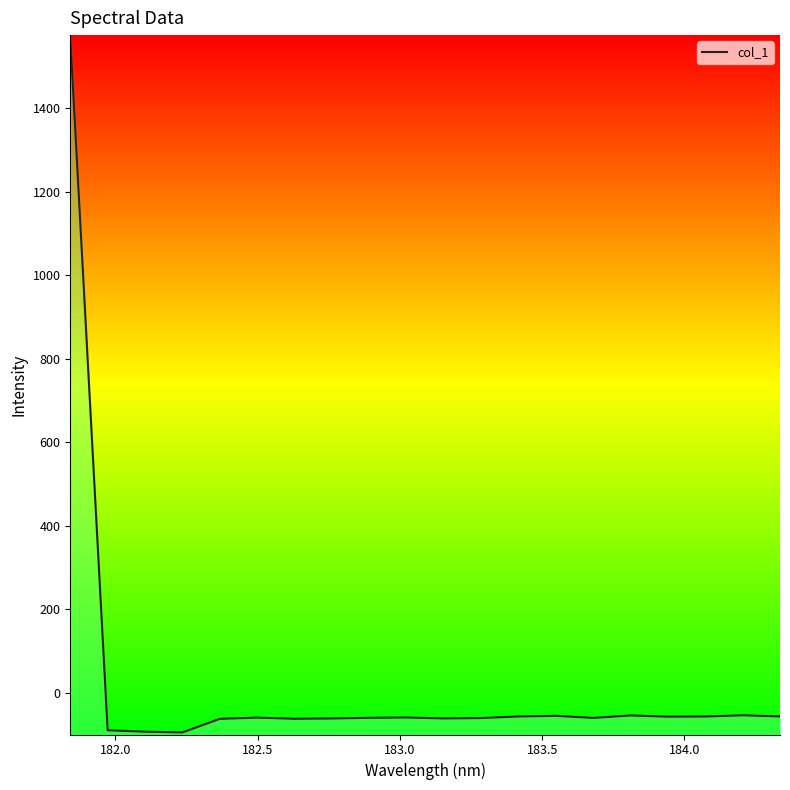

What is the value of the 6th point from the left?

-58.9